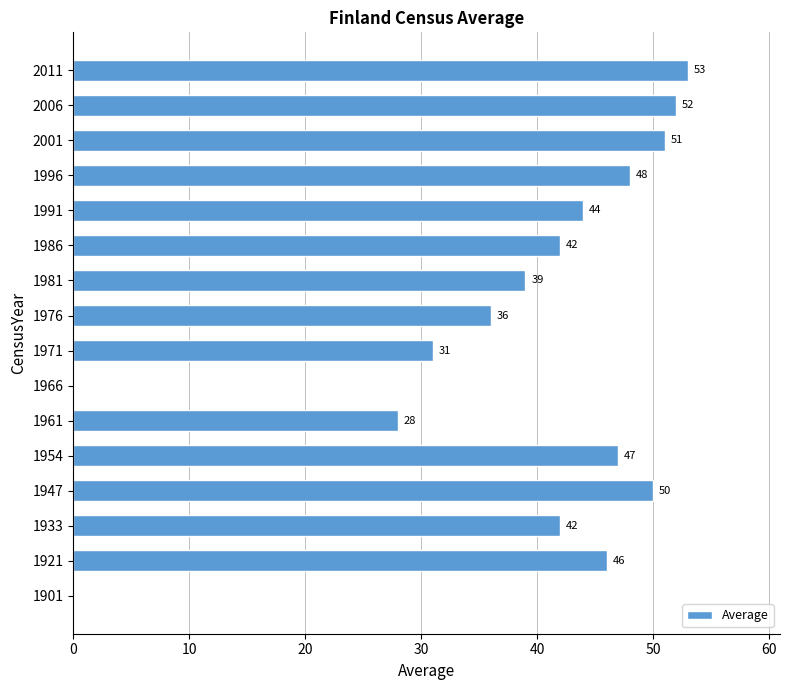

Count the number of categories in the chart.

16